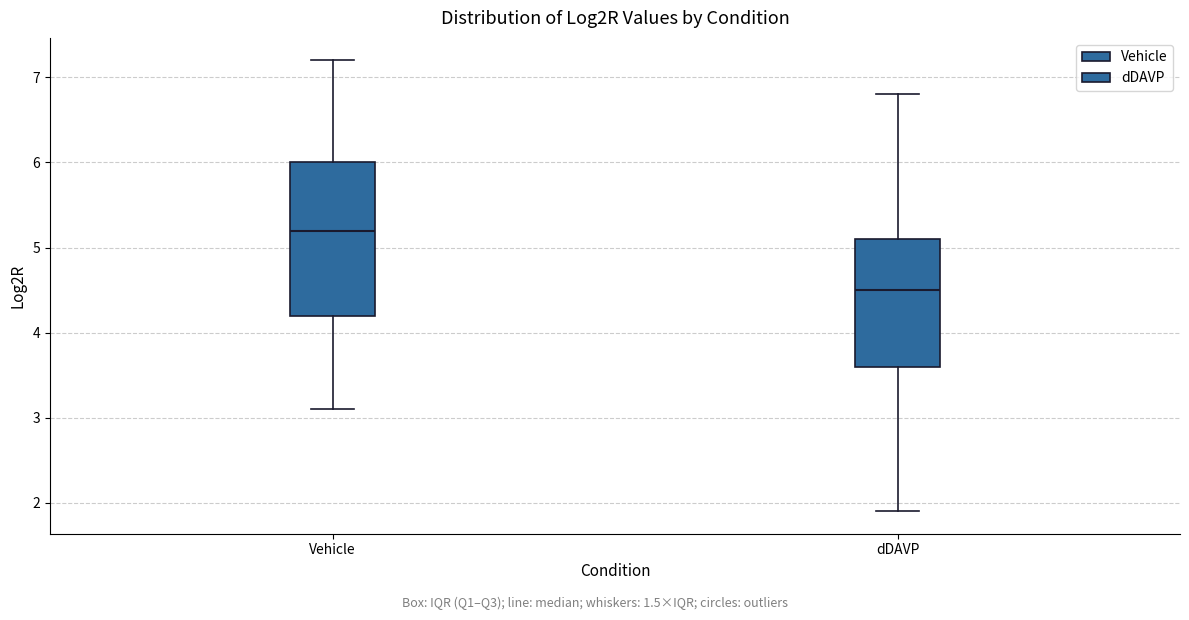

Where does the median line of the box for dDAVP sit on the y-axis? The values are not printed on the chart, so give them approximately, as read against the axis.

4.5